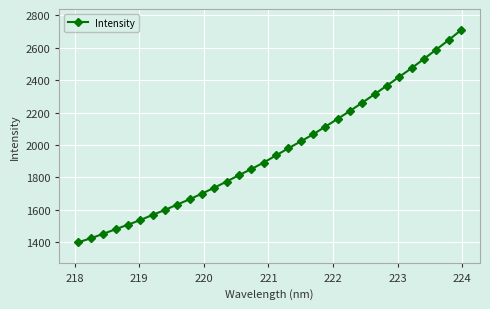

True or false: there are more than 1 points higher than both neighbors.

False